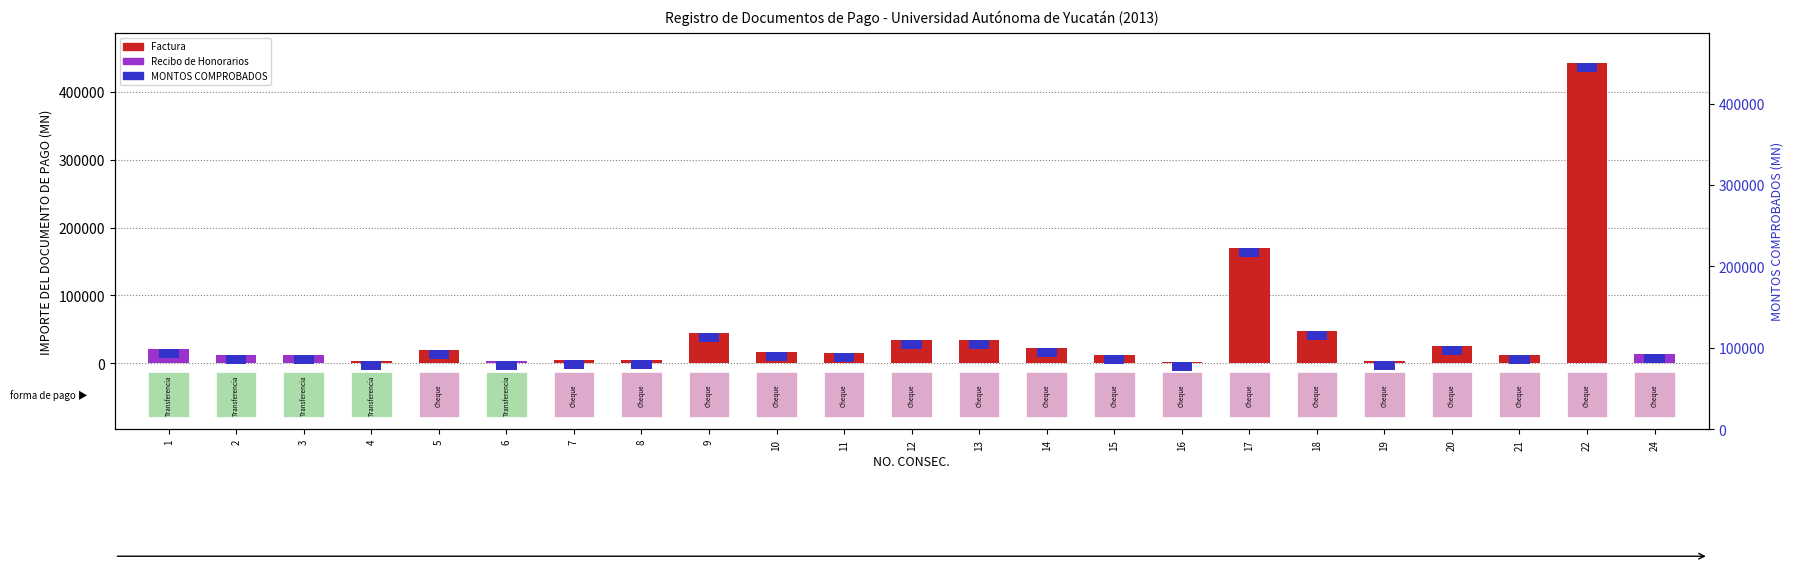

True or false: the data shows 25126.0 at 20.

True